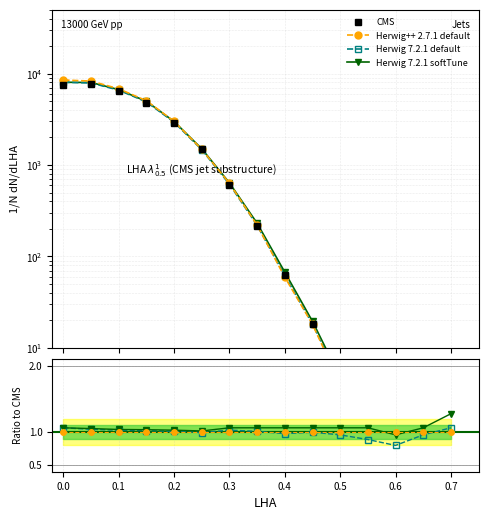

True or false: Herwig 7.2.1 softTune has a value of 1.9 at 0.8.

False